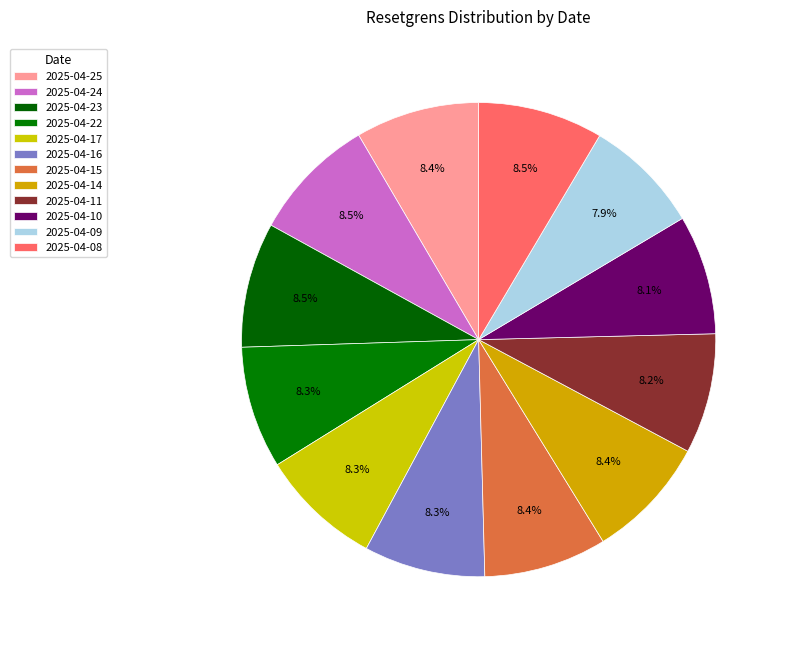

Is the sum of 2025-04-16 and 2025-04-10 greater than half?

No